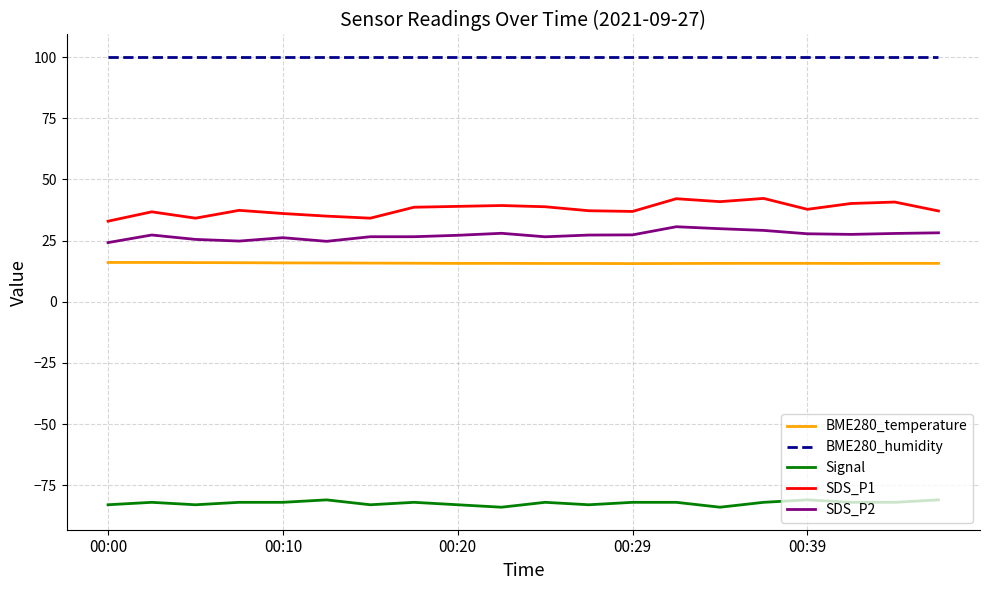

How many lines are shown in the chart?

5